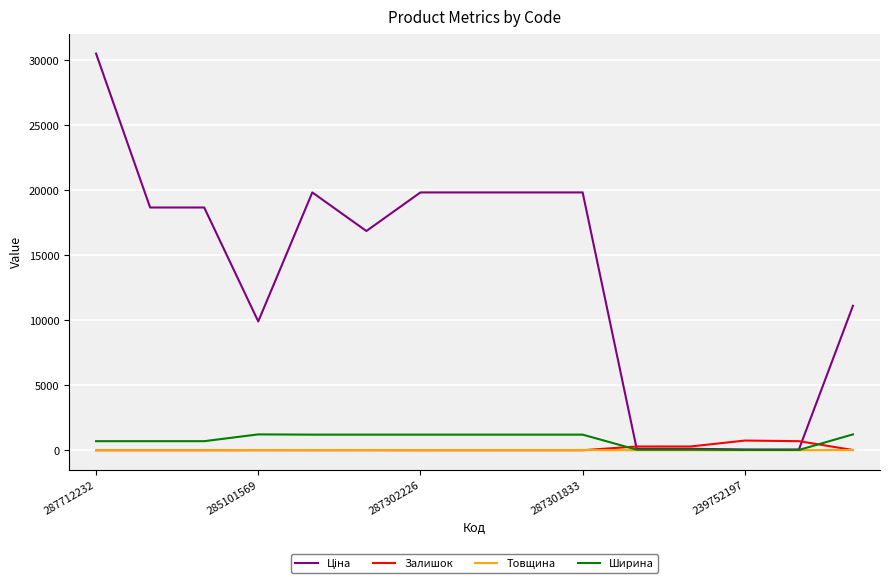

What is the highest value of the Залишок series?

745.0